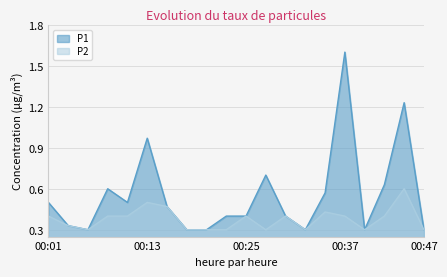

What is the sum of all P2 values?

7.5